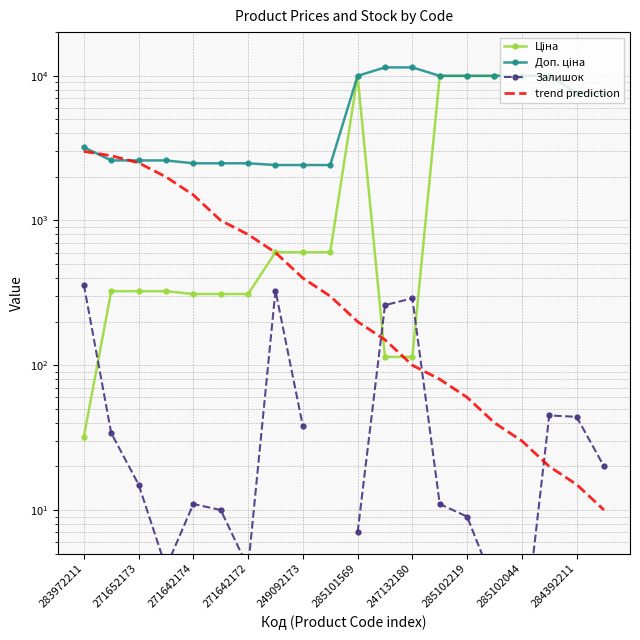

Which category has the lowest value across all series?

285102044